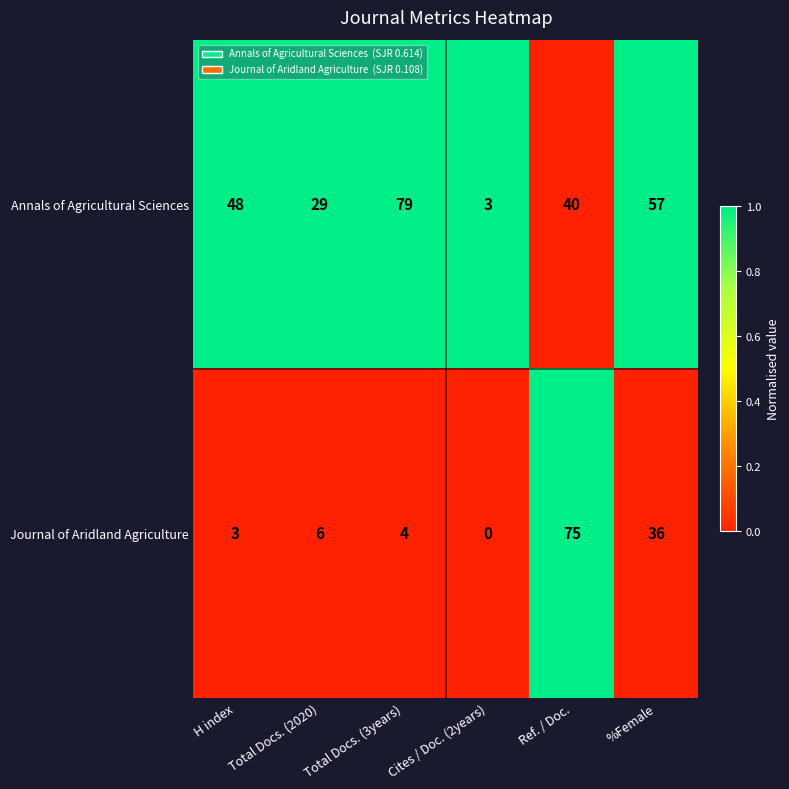

Which category has the lowest value in the Annals of Agricultural Sciences series?

Cites / Doc. (2years)